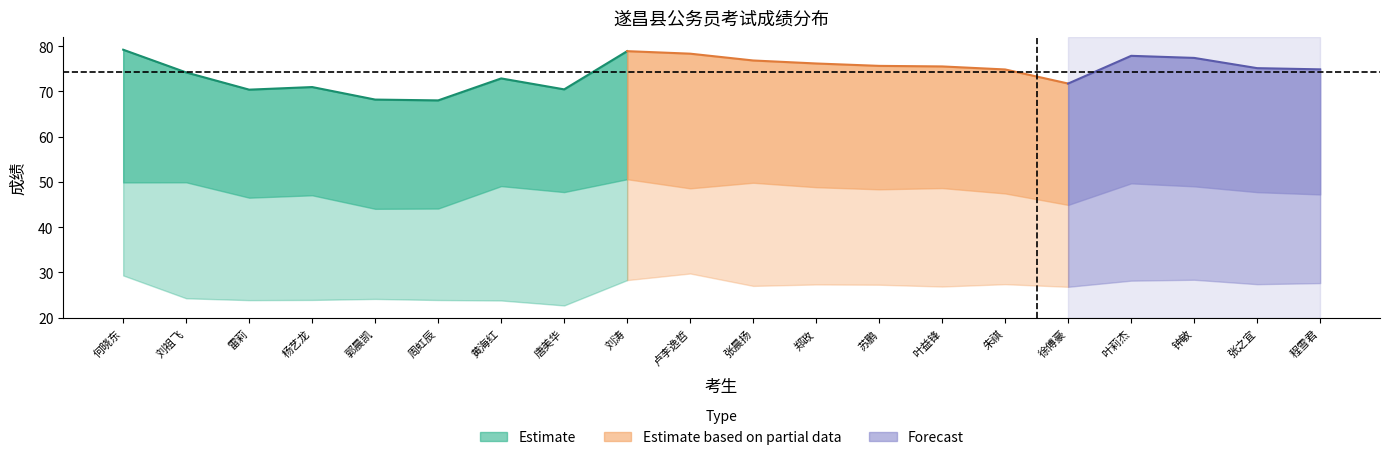

Reading right to left, list all the values displayed in this chart.

笔试折合成绩: 程雪君=27.6	张之宜=27.4	钟敏=28.4	叶莉杰=28.2	徐傅豪=26.8	朱祺=27.4	叶益锋=26.9	苏鹏=27.3	郑政=27.3	张晨扬=27.0	卢李逸哲=29.8	刘涛=28.3	唐美华=22.7	黄海红=23.8	周虹辰=23.9	郭晨凯=24.1	杨艺龙=23.9	雷莉=23.9	刘祖飞=24.3	何晓东=29.3
面试折合成绩: 程雪君=47.2	张之宜=47.7	钟敏=49.0	叶莉杰=49.7	徐傅豪=44.9	朱祺=47.4	叶益锋=48.6	苏鹏=48.4	郑政=48.8	张晨扬=49.8	卢李逸哲=48.6	刘涛=50.6	唐美华=47.7	黄海红=49.1	周虹辰=44.1	郭晨凯=44.1	杨艺龙=47.0	雷莉=46.5	刘祖飞=49.9	何晓东=49.9
总成绩: 程雪君=74.9	张之宜=75.1	钟敏=77.4	叶莉杰=77.9	徐傅豪=71.7	朱祺=74.8	叶益锋=75.5	苏鹏=75.6	郑政=76.2	张晨扬=76.8	卢李逸哲=78.3	刘涛=78.9	唐美华=70.4	黄海红=72.9	周虹辰=68.0	郭晨凯=68.2	杨艺龙=71.0	雷莉=70.4	刘祖飞=74.2	何晓东=79.2